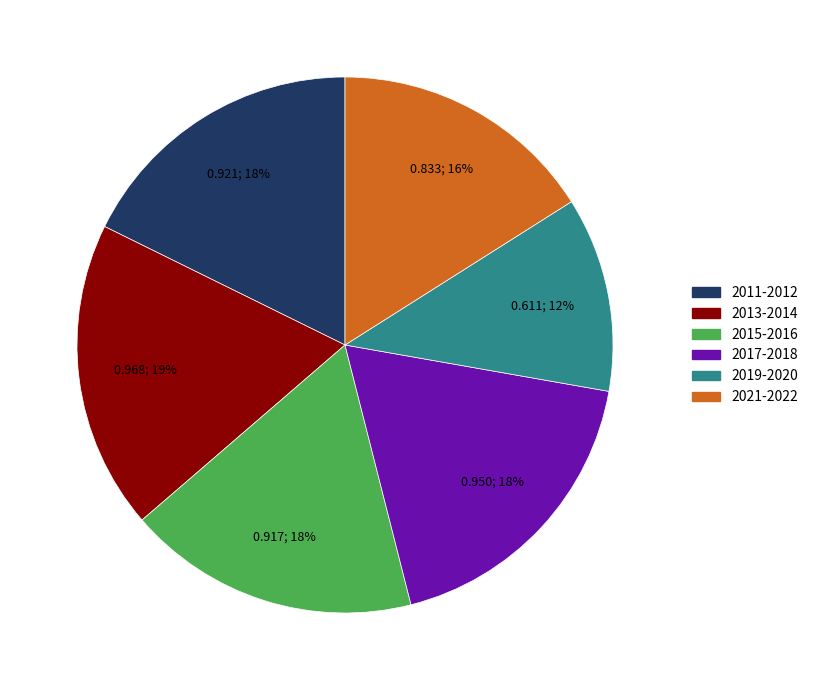

What percentage is the 2013-2014 slice, to the nearest percent?

19%